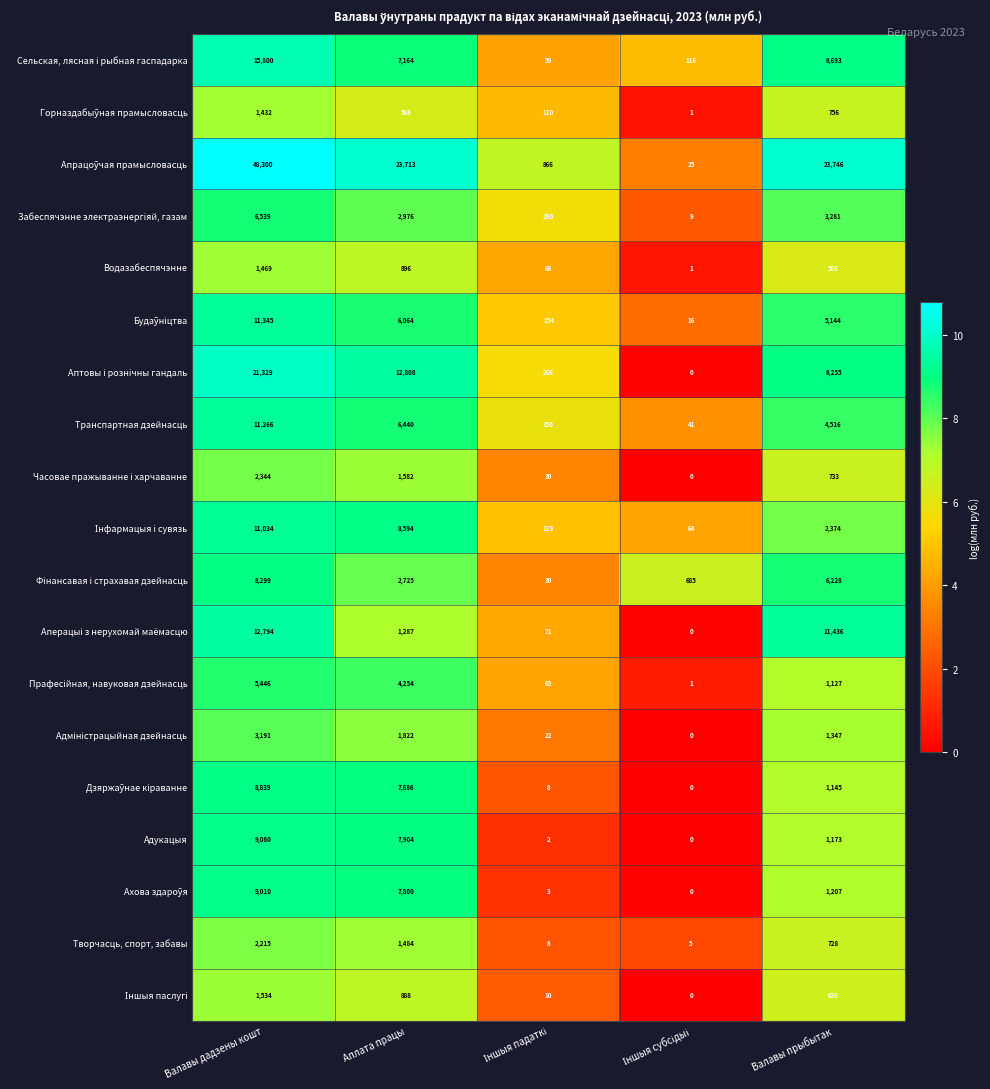

What is the sum of all Транспартная дзейнасць values?

22613